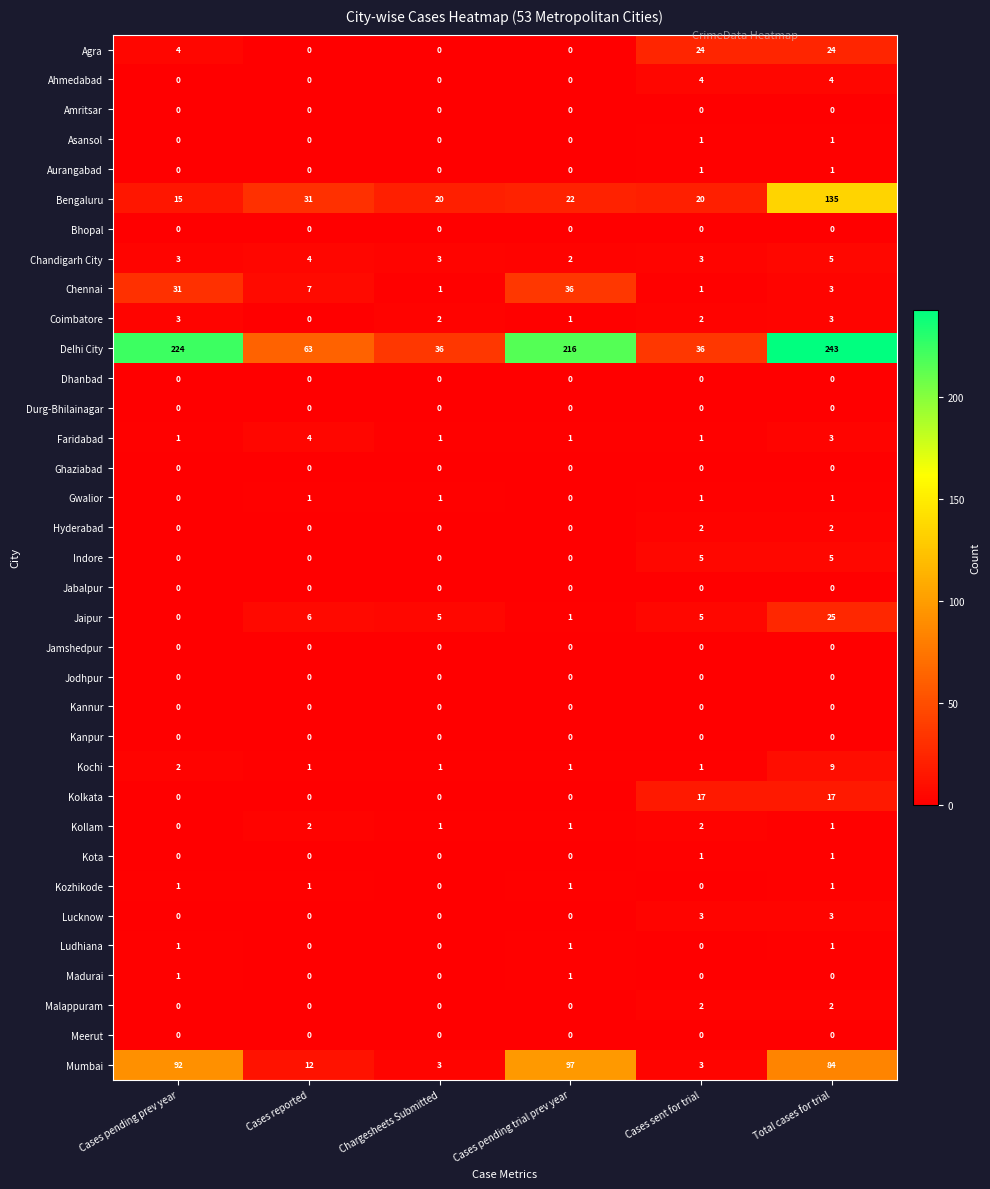

How many Chandigarh City values are between 3 and 4?

4